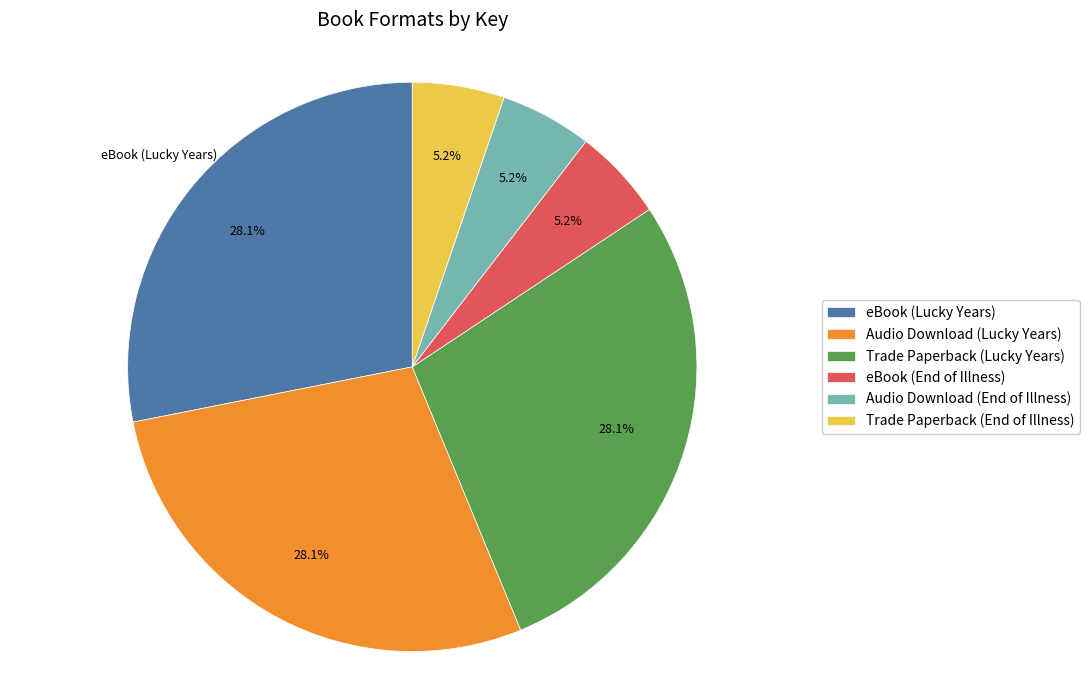

Which has a higher value, eBook (Lucky Years) or eBook (End of Illness)?

eBook (Lucky Years)